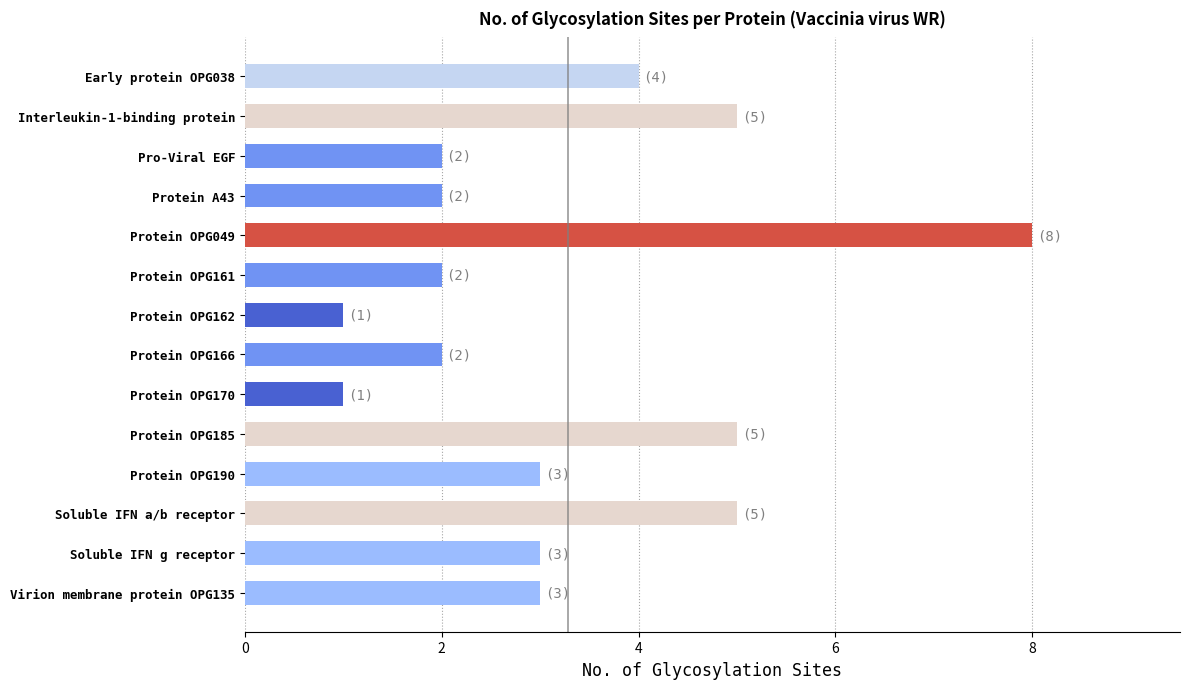

Between Protein OPG185 and Soluble IFN g receptor, which is larger?

Protein OPG185